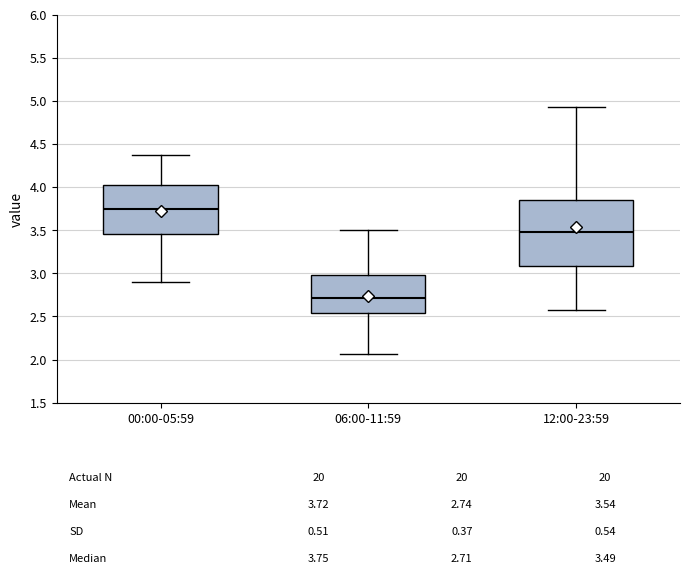

Comparing the boxes themselves (not the whiskers), which one is the tallest?

12:00-23:59